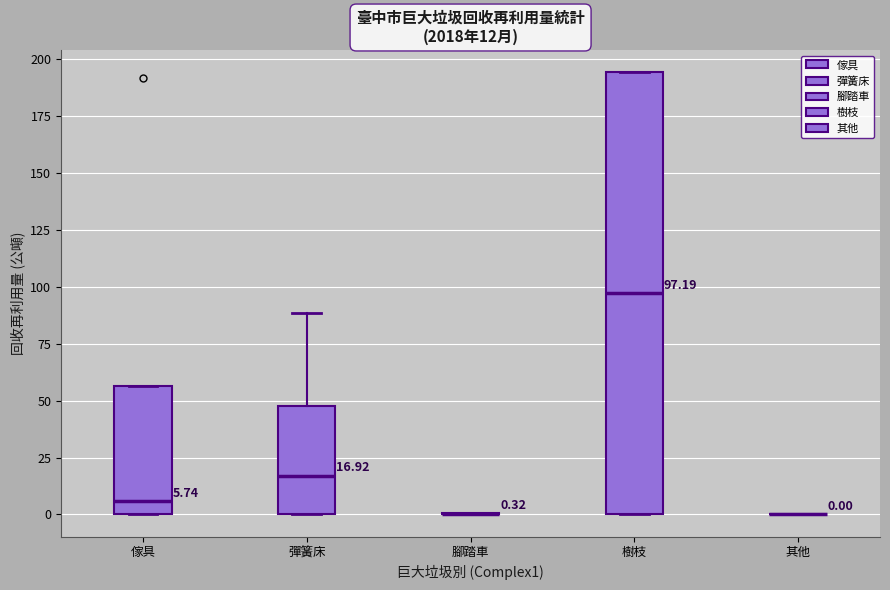

Comparing the boxes themselves (not the whiskers), which one is the tallest?

樹枝